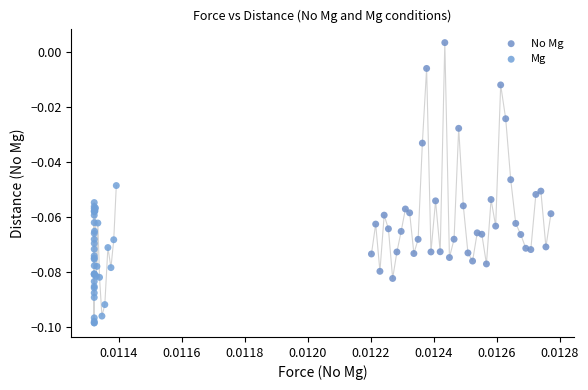

Which series contains the highest Y value?

No Mg